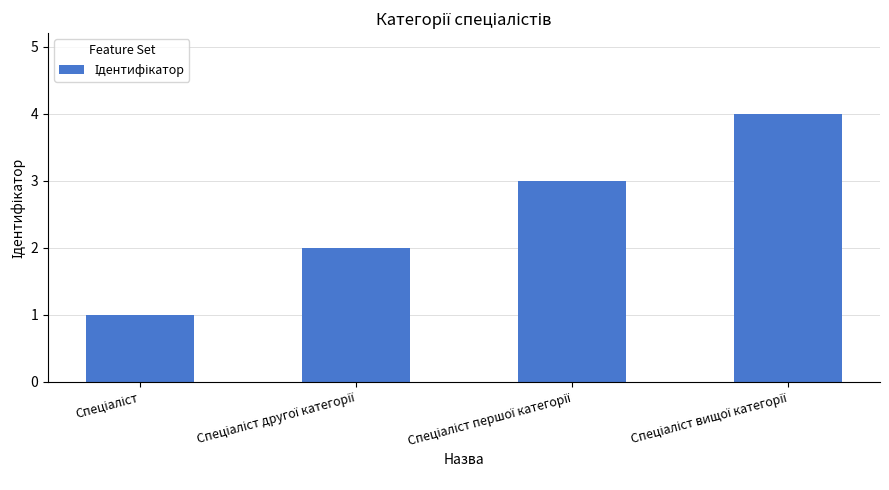

How many values are between 2 and 4?

3